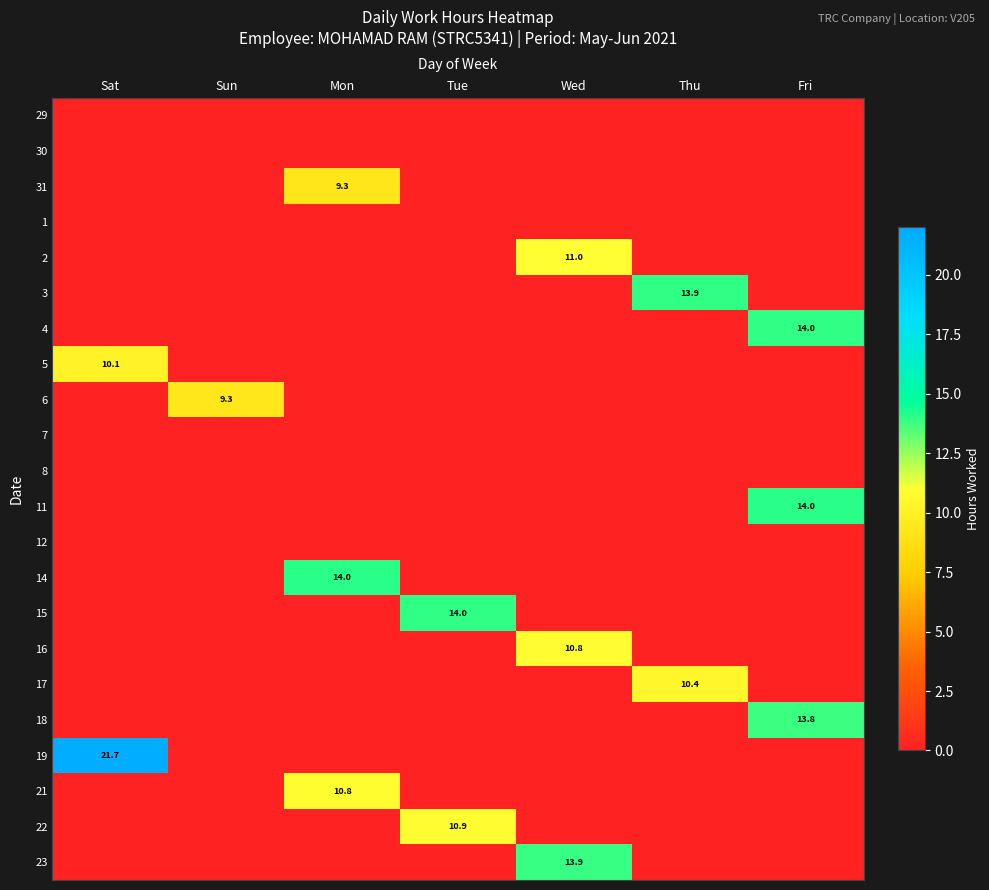

At Wed, list the series in order from smallest to largest.

29, 30, 31, 1, 3, 4, 5, 6, 7, 8, 11, 12, 14, 15, 17, 18, 19, 21, 22, 16, 2, 23